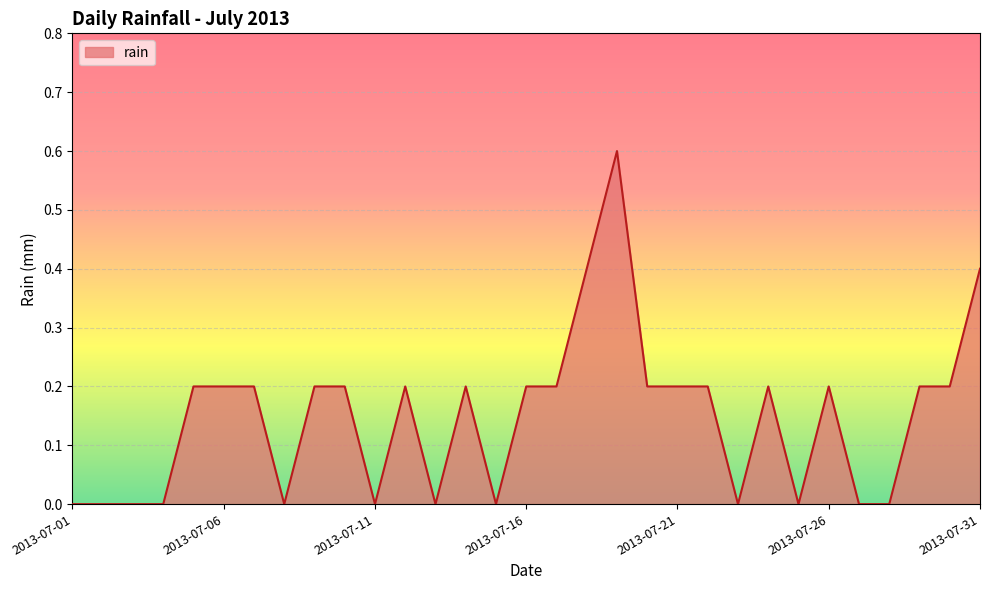

True or false: the data has more than 0 interior local peaks.

True